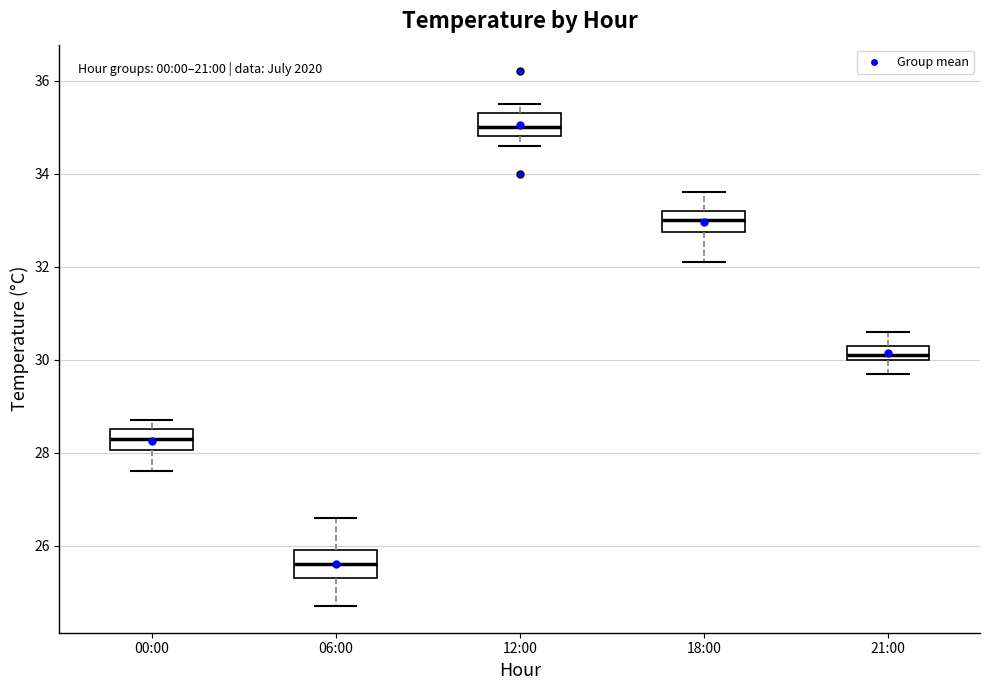

Reading left to right, transcribe this box plot: for each box, give where its median line is, the range the box spans, and where its two whiskers end, as read against the y-axis. The values are not printed on the chart, so give them approximately, as read against the axis.

00:00: median 28.4, box 28.0 to 28.6, whiskers 27.6 to 28.8
06:00: median 25.6, box 25.4 to 26.0, whiskers 24.8 to 26.6
12:00: median 35.0, box 34.8 to 35.4, whiskers 34.6 to 35.6
18:00: median 33.0, box 32.8 to 33.2, whiskers 32.2 to 33.6
21:00: median 30.2, box 30.0 to 30.4, whiskers 29.8 to 30.6